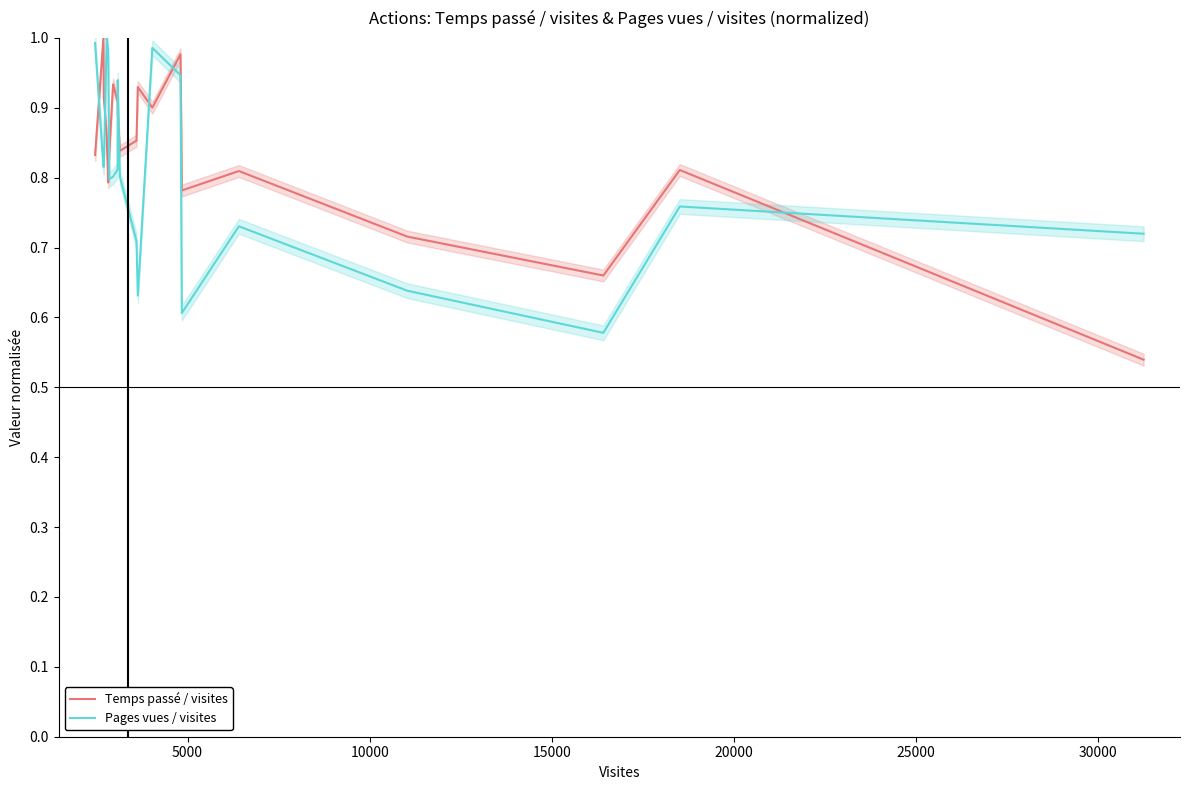

What is the value of the Temps passé / visites point at the 8th from the left?

0.9